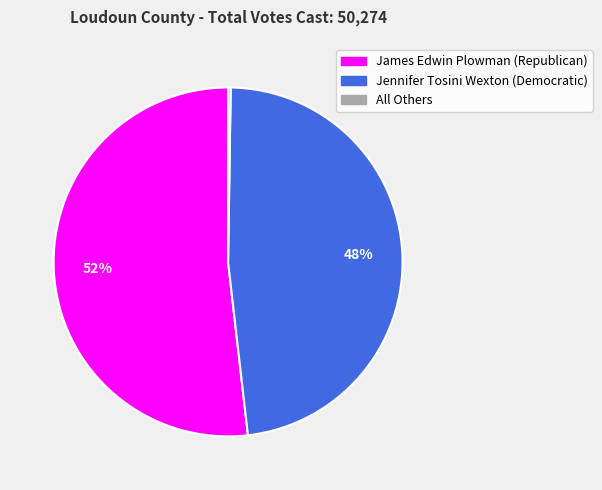

Which slice is the largest?

James Edwin Plowman (Republican)